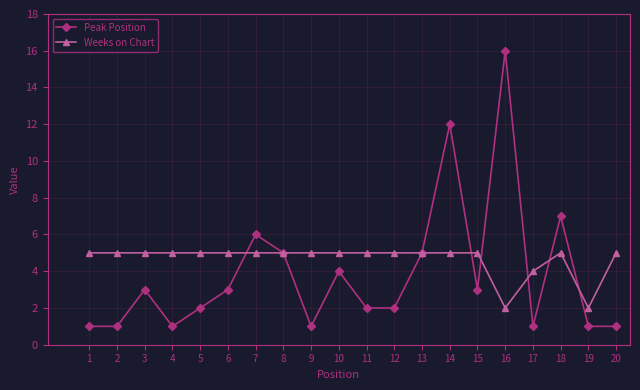

At 6, list the series in order from largest to smallest.

Weeks on Chart, Peak Position